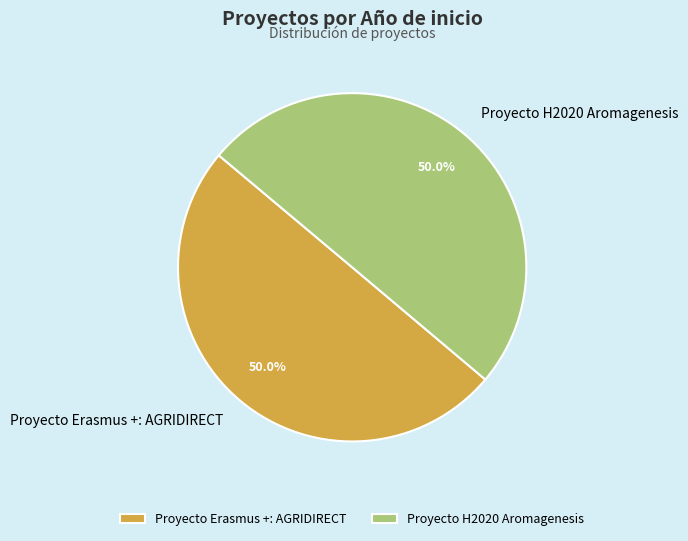

What is the ratio of the value at Proyecto Erasmus +: AGRIDIRECT to the value at Proyecto H2020 Aromagenesis?

1.0